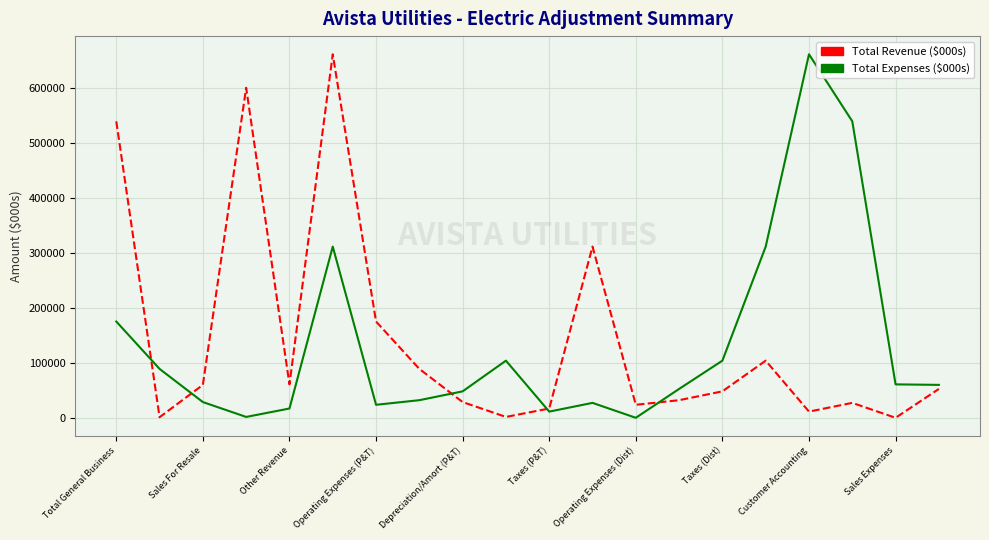

How many distinct data groups are displayed?

2